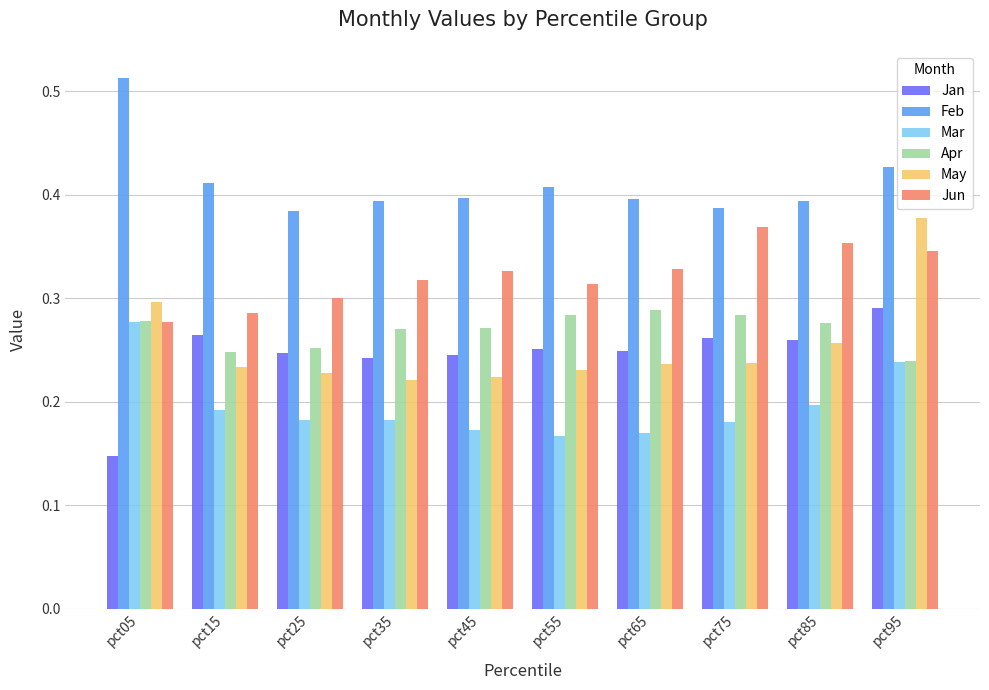

What is the sum of all Jan values?

2.5